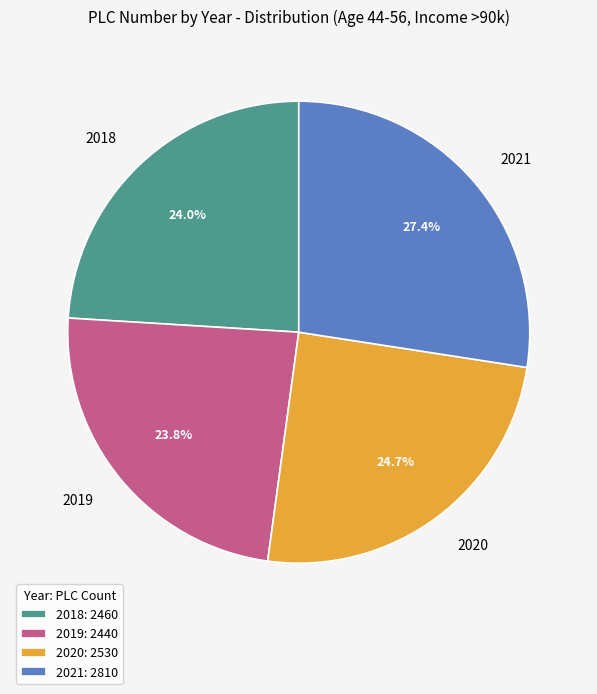

How much of the chart is everything except 2020?

75.3%